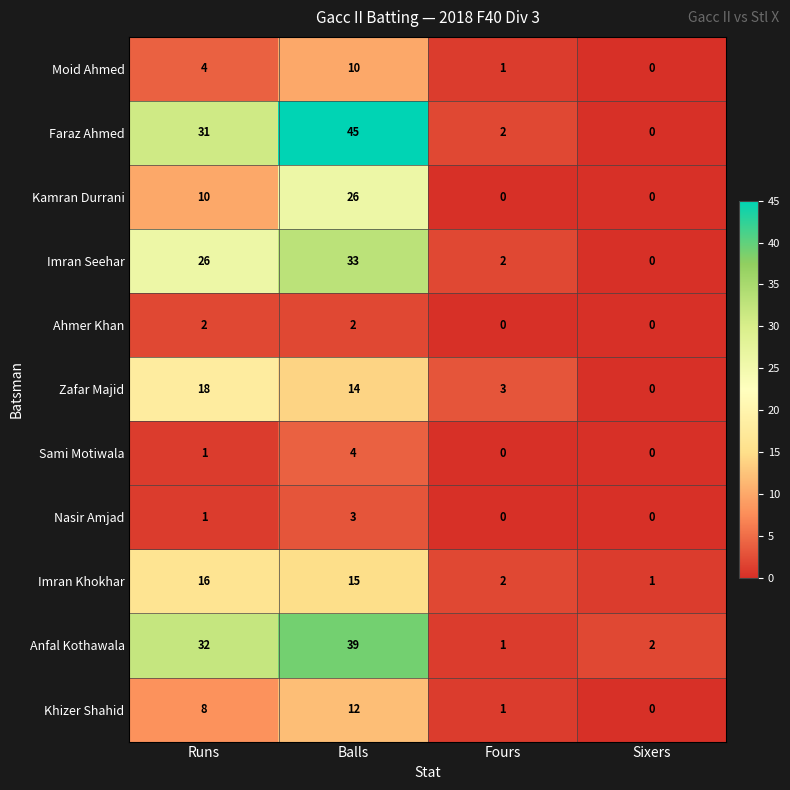

List the series in order of their peak value, lowest first.

Ahmer Khan, Nasir Amjad, Sami Motiwala, Moid Ahmed, Khizer Shahid, Imran Khokhar, Zafar Majid, Kamran Durrani, Imran Seehar, Anfal Kothawala, Faraz Ahmed